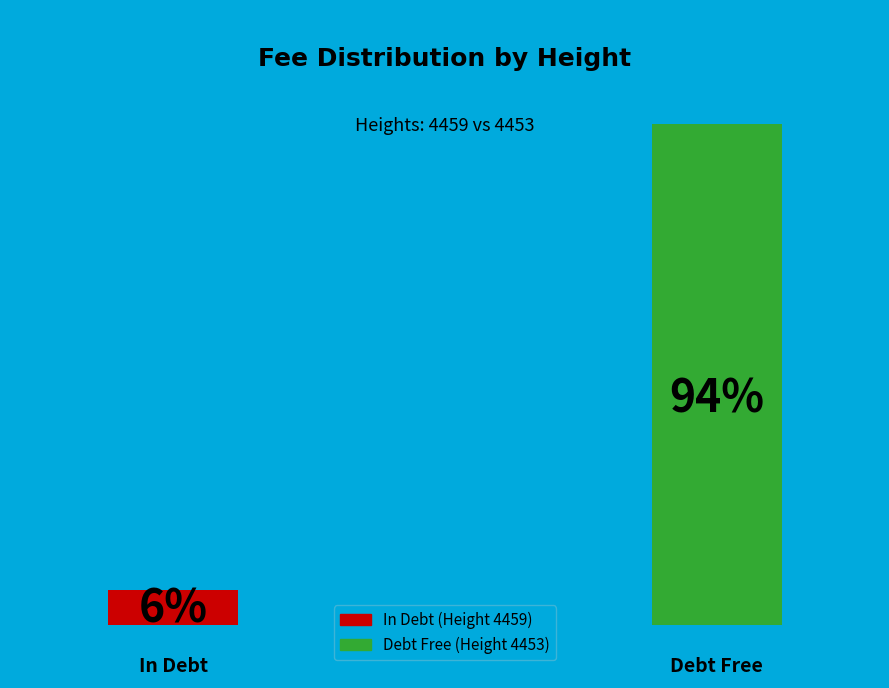

To the nearest percent, what percentage of the pie is 4453?

94%